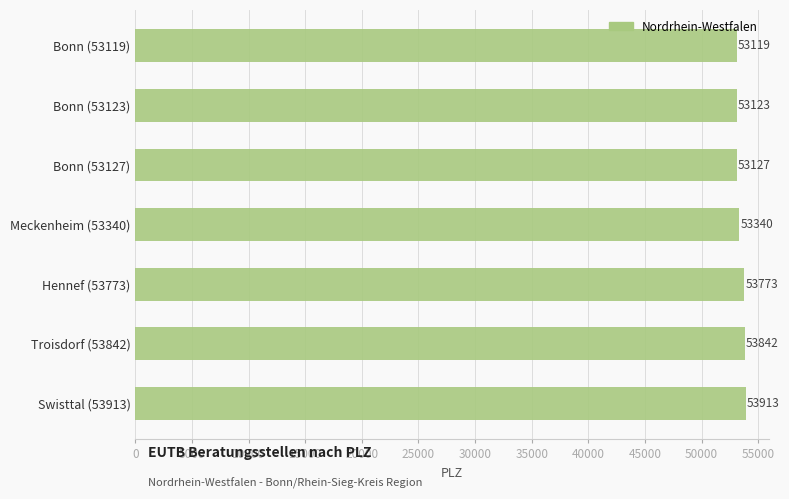

What is the average value?

53462